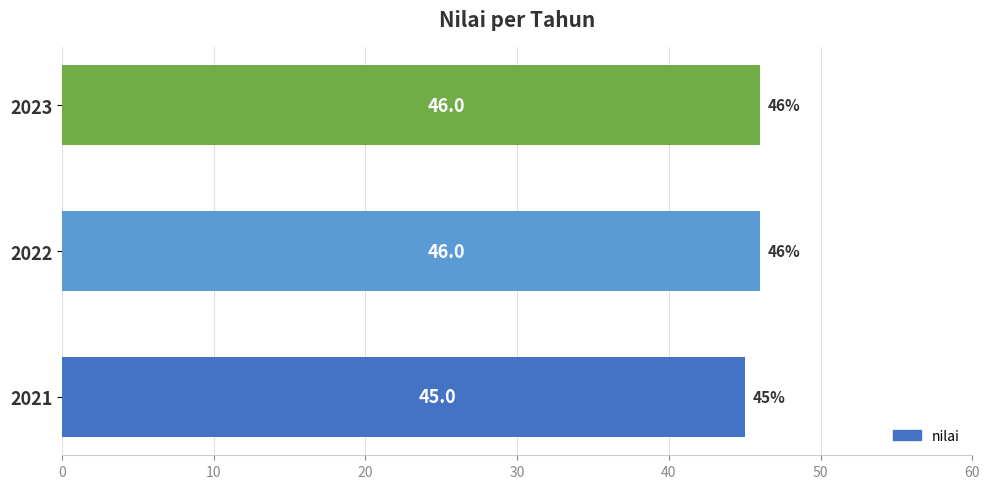

What is the average value?

46